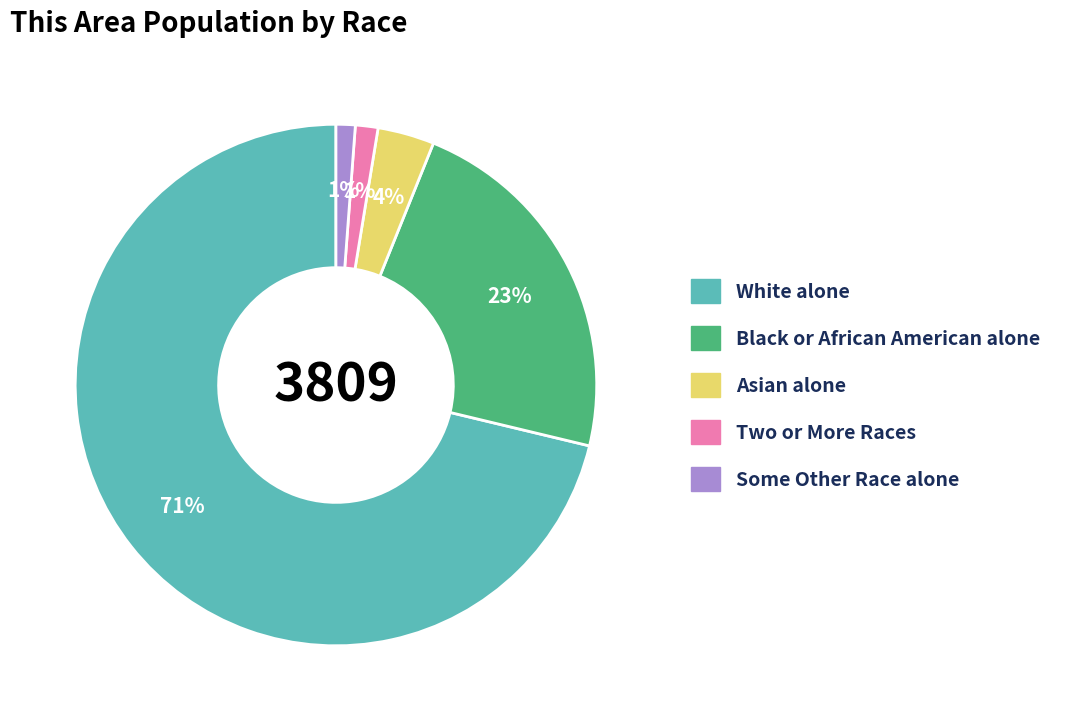

How many slices are in this pie chart?

5